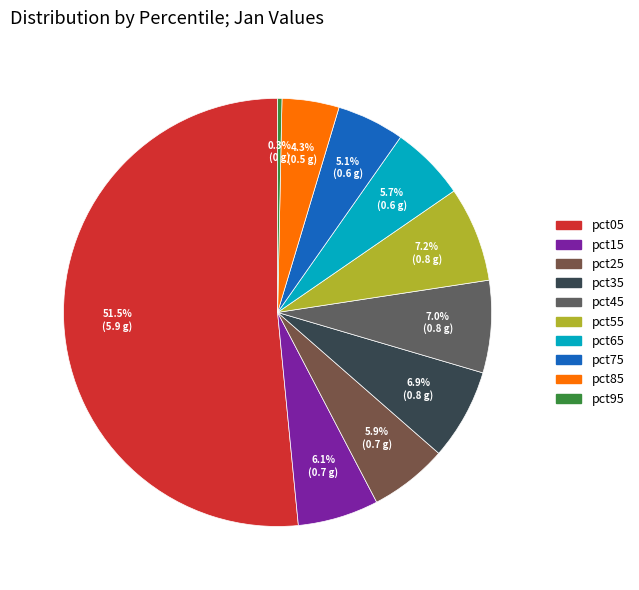

The pct85 slice represents 1% of the pie. True or false?

False